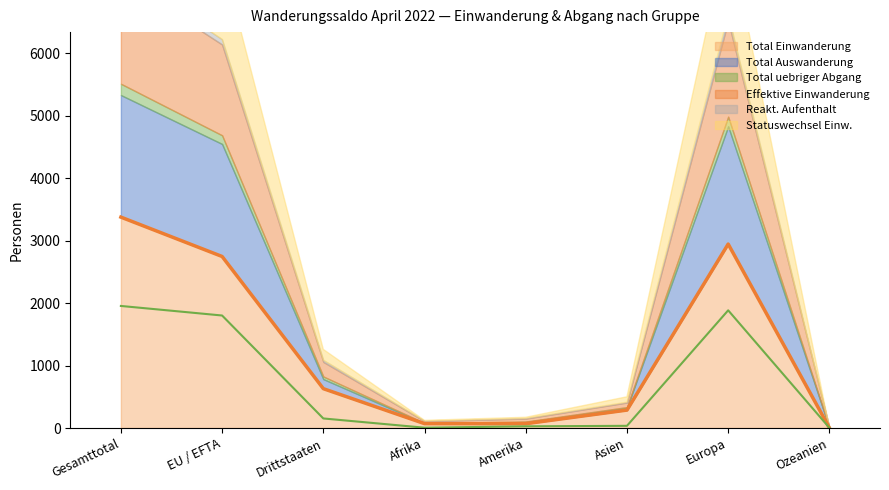

Reading left to right, extract all data points from this chart.

Total Einwanderung: Gesamttotal=3376	EU / EFTA=2746	Drittstaaten=630	Afrika=70	Amerika=69	Asien=287	Europa=2945	Ozeanien=2
Total Auswanderung: Gesamttotal=1954	EU / EFTA=1801	Drittstaaten=153	Afrika=5	Amerika=27	Asien=35	Europa=1884	Ozeanien=3
Total uebriger Abgang: Gesamttotal=181	EU / EFTA=139	Drittstaaten=42	Afrika=5	Amerika=7	Asien=13	Europa=155	Ozeanien=1
Effektive Einwanderung: Gesamttotal=1686	EU / EFTA=1453	Drittstaaten=233	Afrika=30	Amerika=48	Asien=73	Europa=1533	Ozeanien=1
Reakt. Aufenthalt: Gesamttotal=112	EU / EFTA=83	Drittstaaten=29	Afrika=4	Amerika=5	Asien=6	Europa=95	Ozeanien=1
Statuswechsel Einw.: Gesamttotal=1465	EU / EFTA=1293	Drittstaaten=172	Afrika=9	Amerika=16	Asien=86	Europa=1353	Ozeanien=1